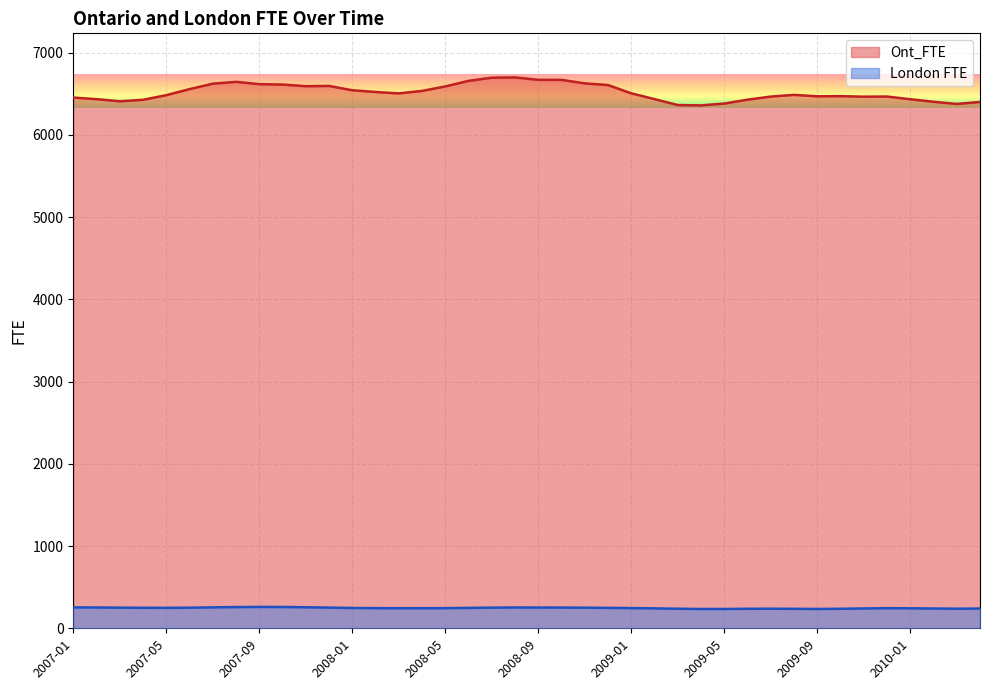

What is the difference between the London FTE values at 2007-02 and 2008-09?

0.6